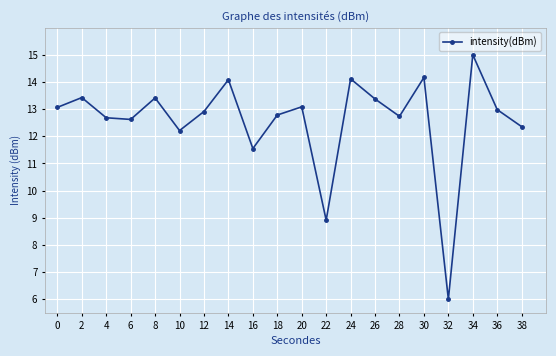

What is the sum of all values?

251.4